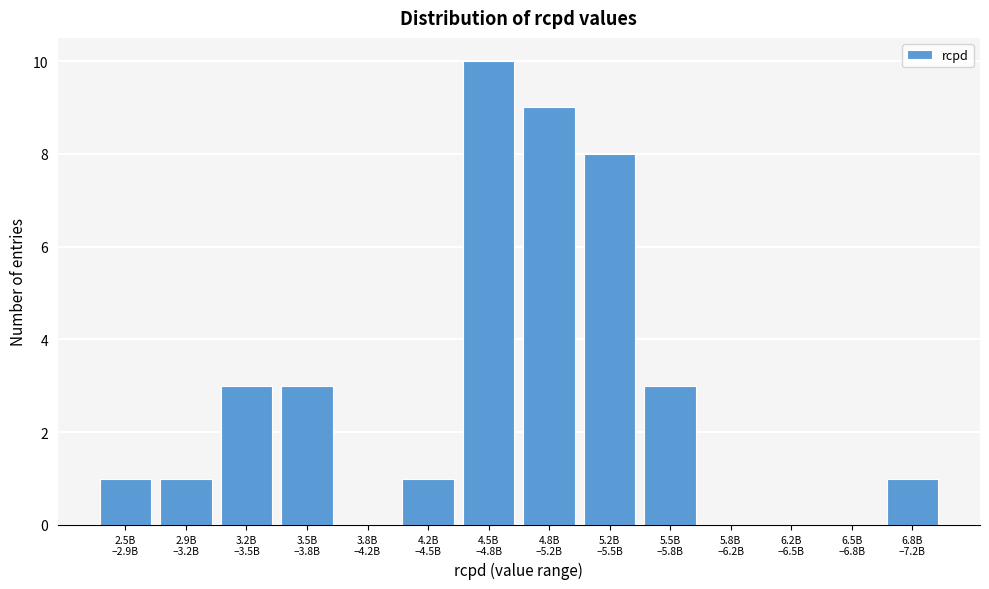

What is the maximum value shown in the chart?

10